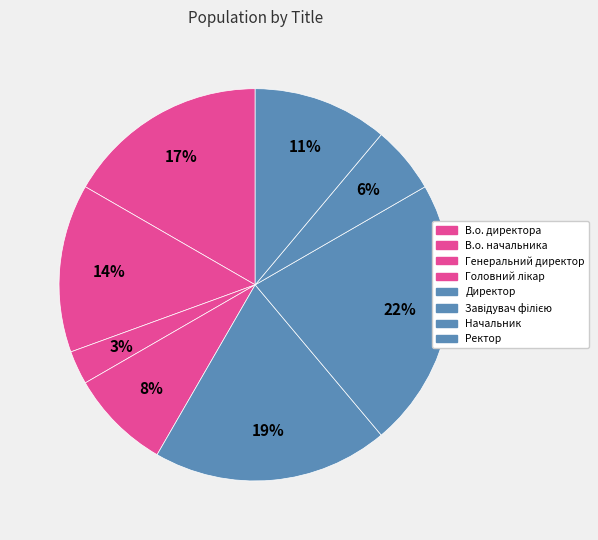

To the nearest percent, what percentage of the pie is Генеральний директор?

3%